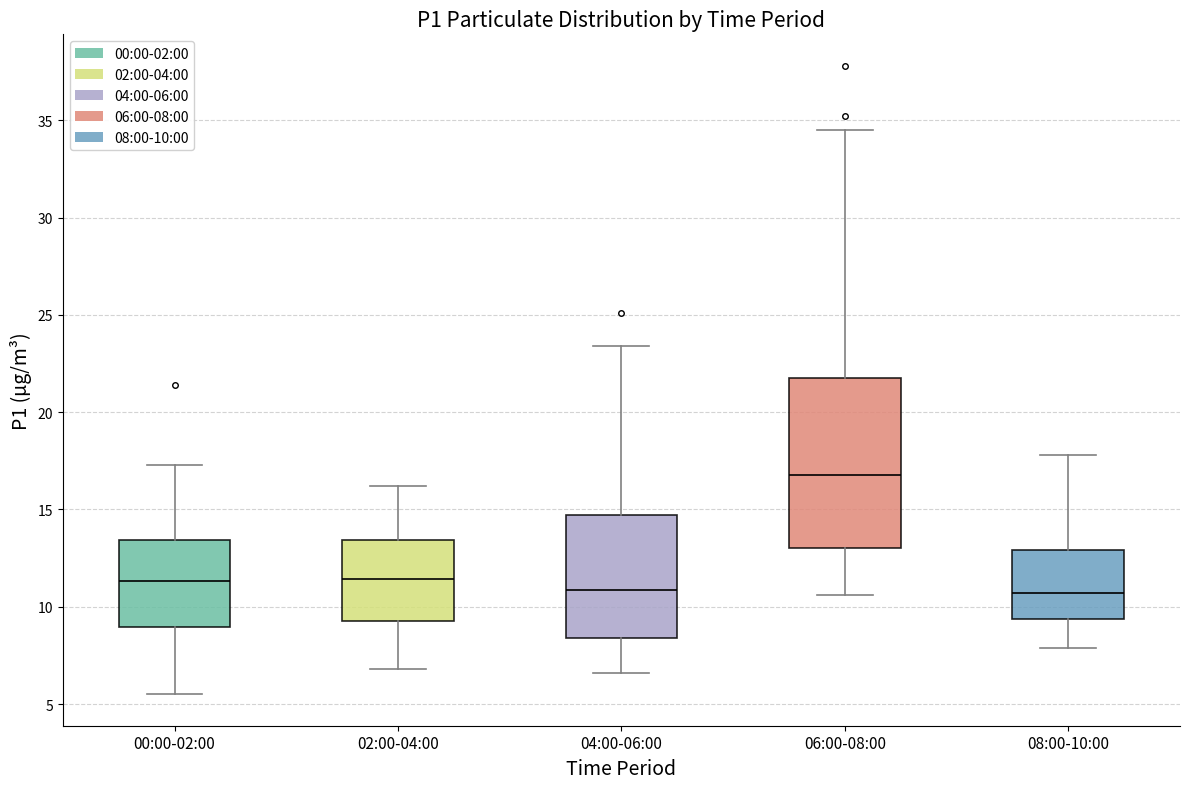

Reading left to right, transcribe this box plot: for each box, give where its median line is, the range the box spans, and where its two whiskers end, as read against the y-axis. The values are not printed on the chart, so give them approximately, as read against the axis.

00:00-02:00: median 11.5, box 9.0 to 13.5, whiskers 5.5 to 17.5
02:00-04:00: median 11.5, box 9.5 to 13.5, whiskers 7.0 to 16.0
04:00-06:00: median 11.0, box 8.5 to 14.5, whiskers 6.5 to 23.5
06:00-08:00: median 17.0, box 13.0 to 22.0, whiskers 10.5 to 34.5
08:00-10:00: median 10.5, box 9.5 to 13.0, whiskers 8.0 to 18.0